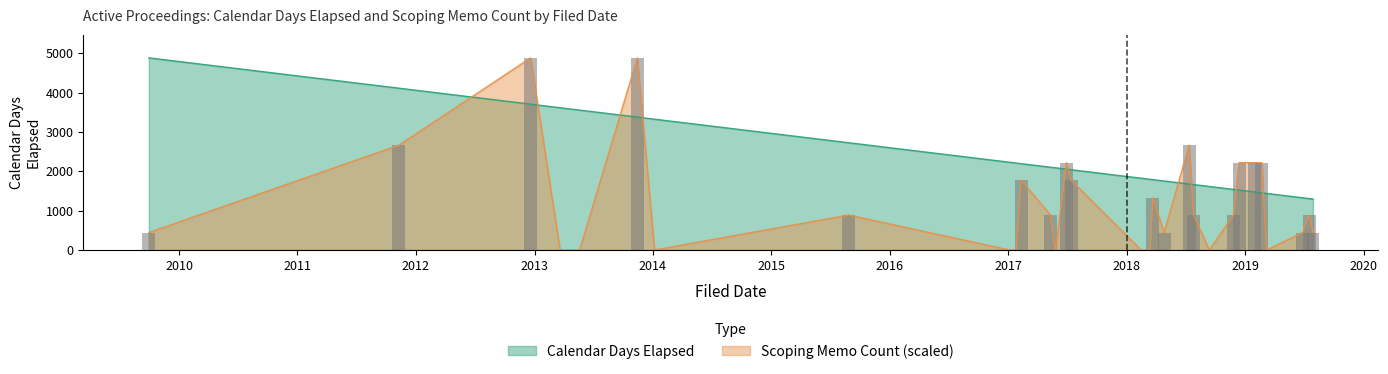

Which series has the widest spread of values?

Scoping Memo Count